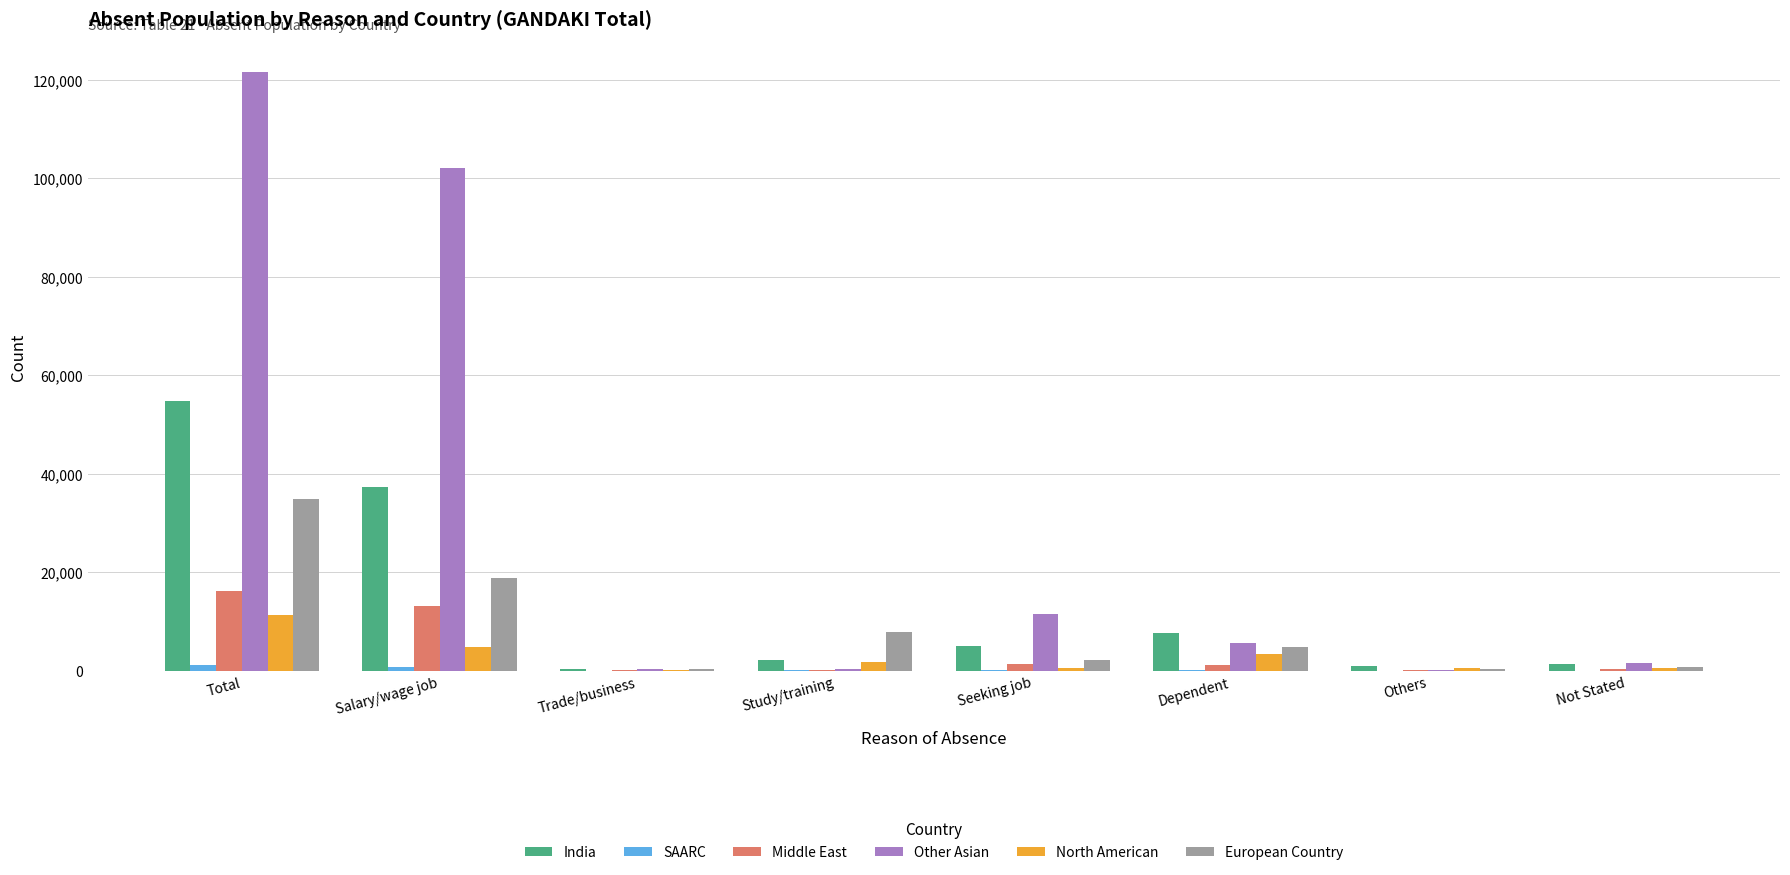

Which series changed the most between Total and Not Stated?

Other Asian